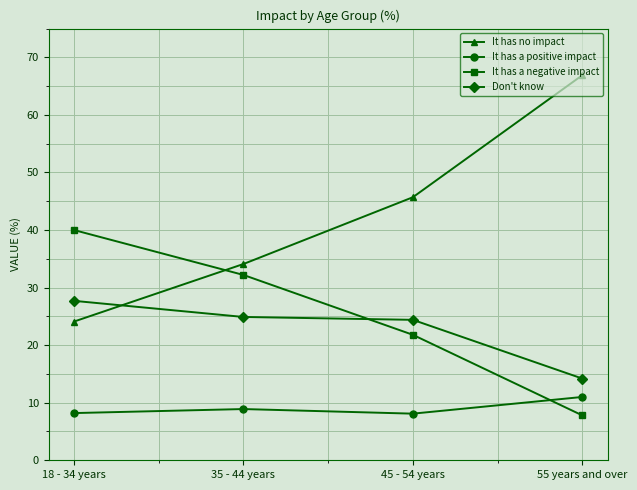

What is the total value across all series at 18 - 34 years?

100.0